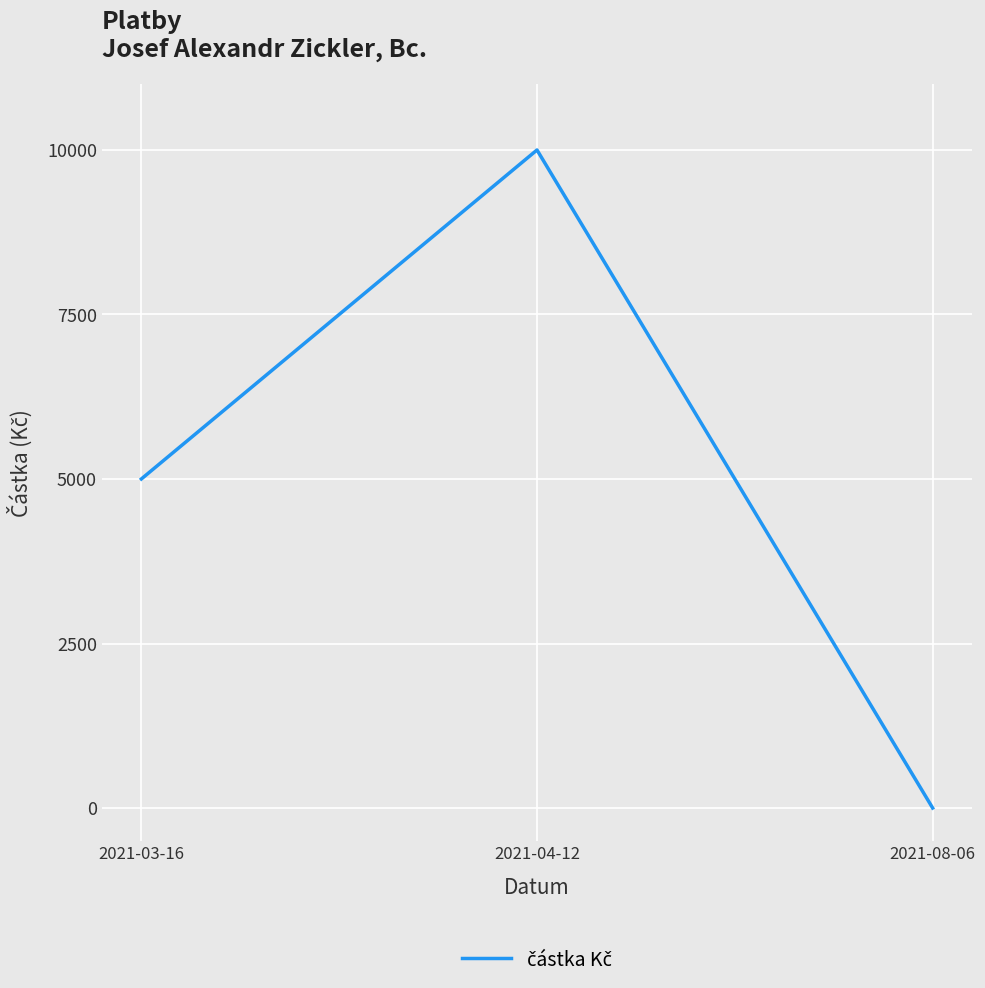

What is the difference between the maximum and minimum values?

10000